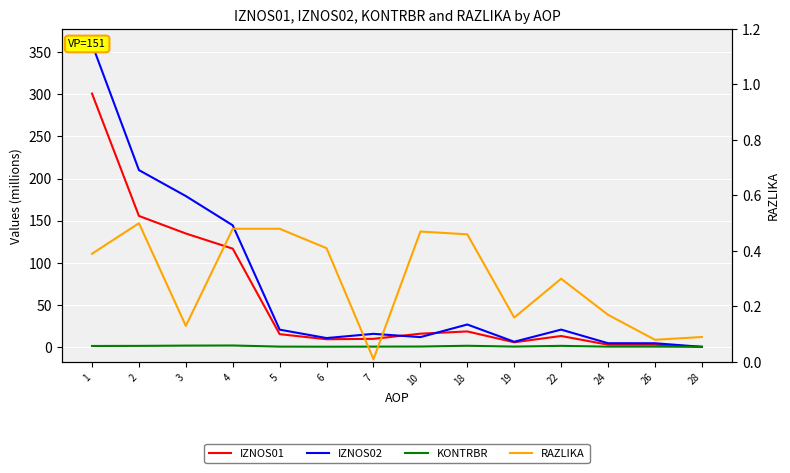

At which label does RAZLIKA reach its minimum?

7